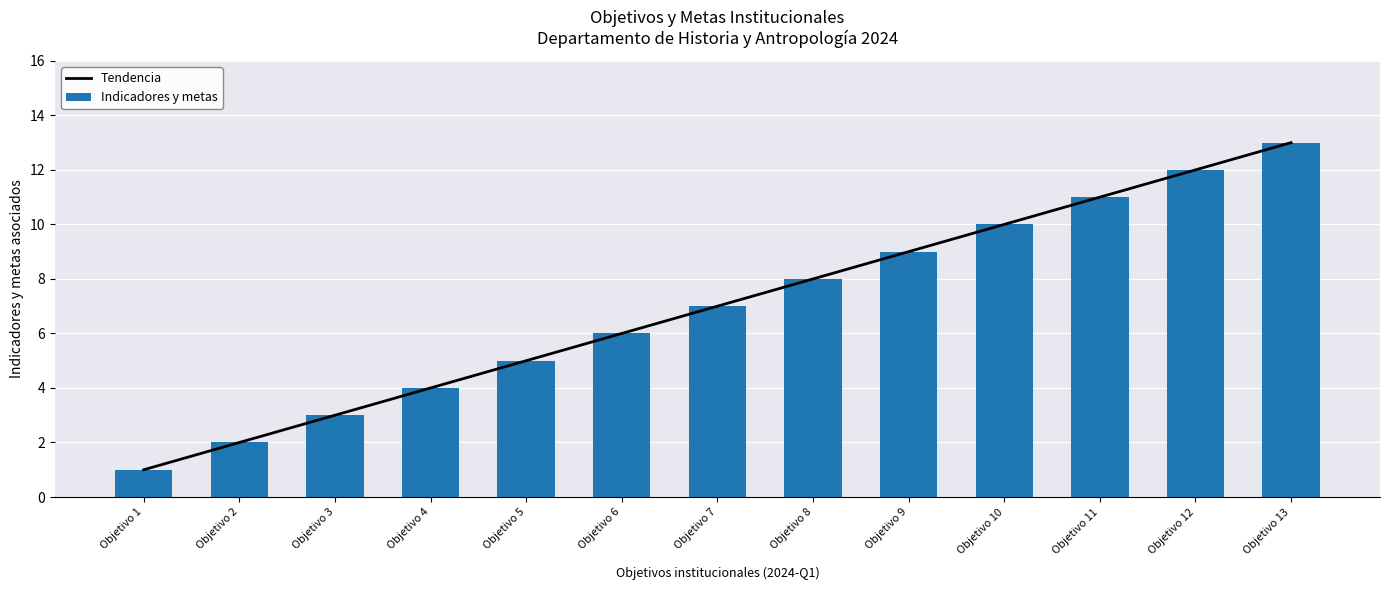

Which label corresponds to the largest value in the chart?

Objetivo 13